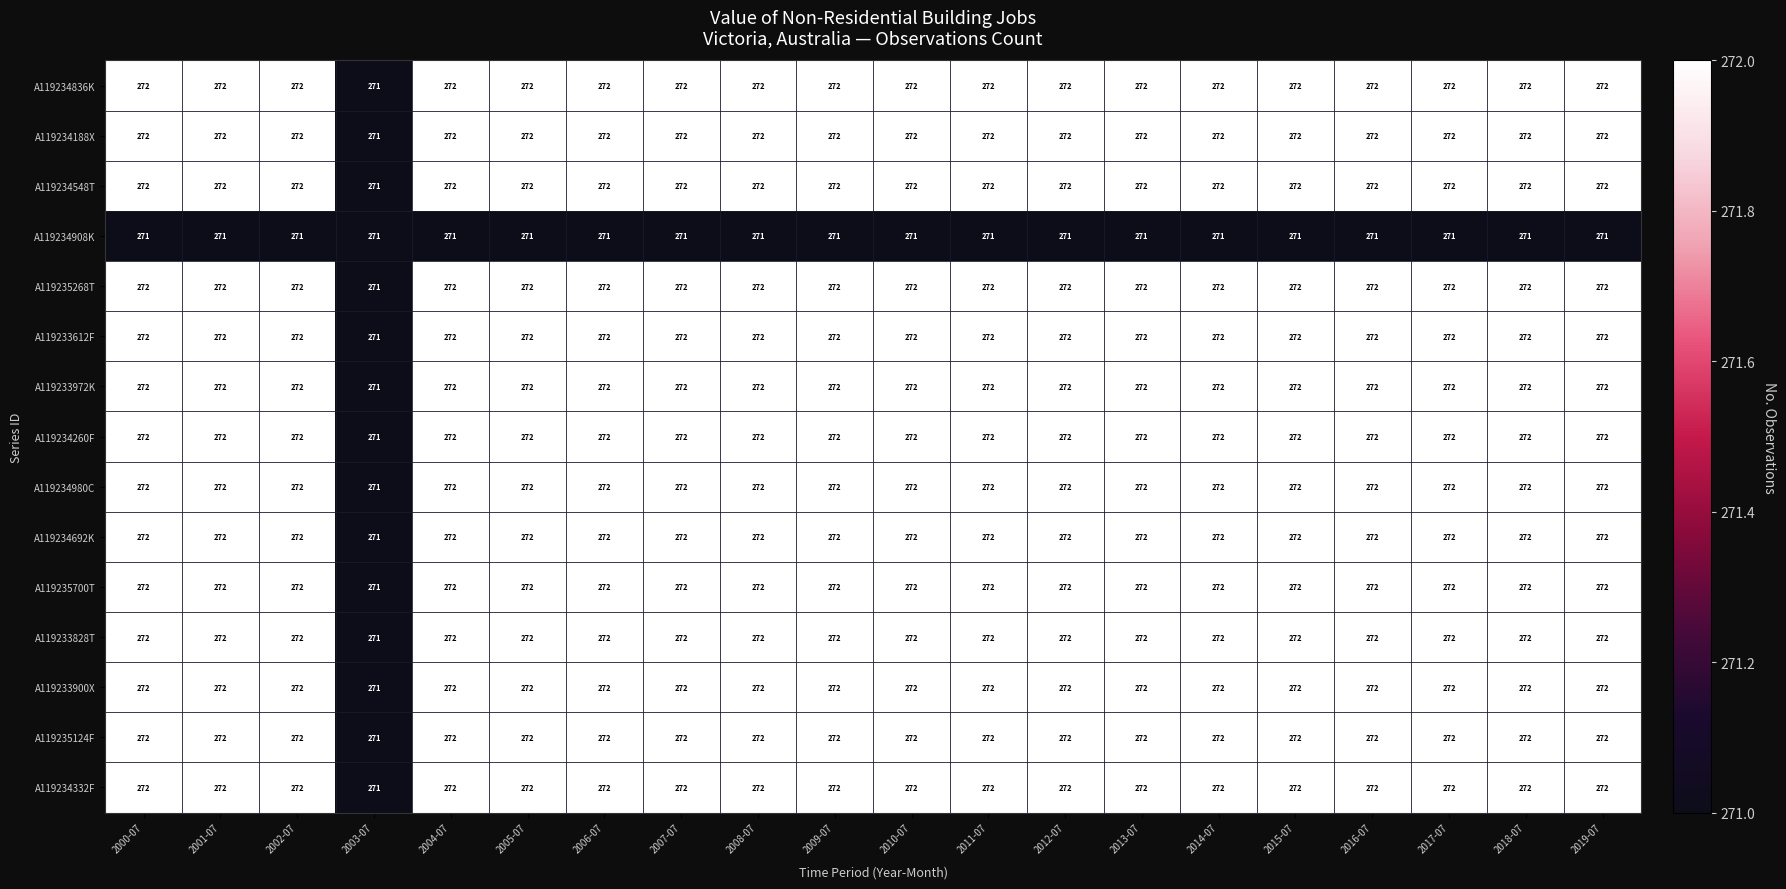

What is the smallest value displayed?

271